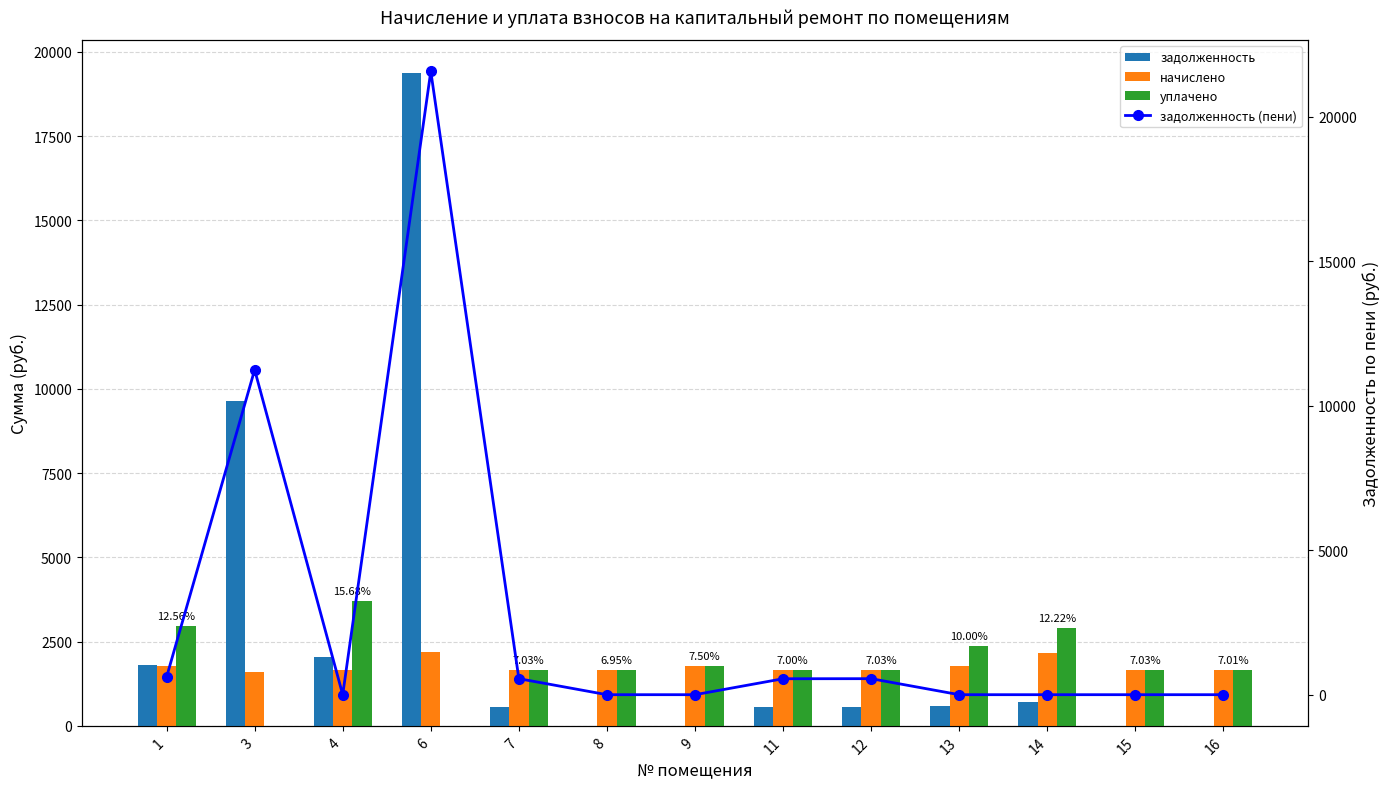

True or false: уплачено has a value of 2550.7 at 9.

False